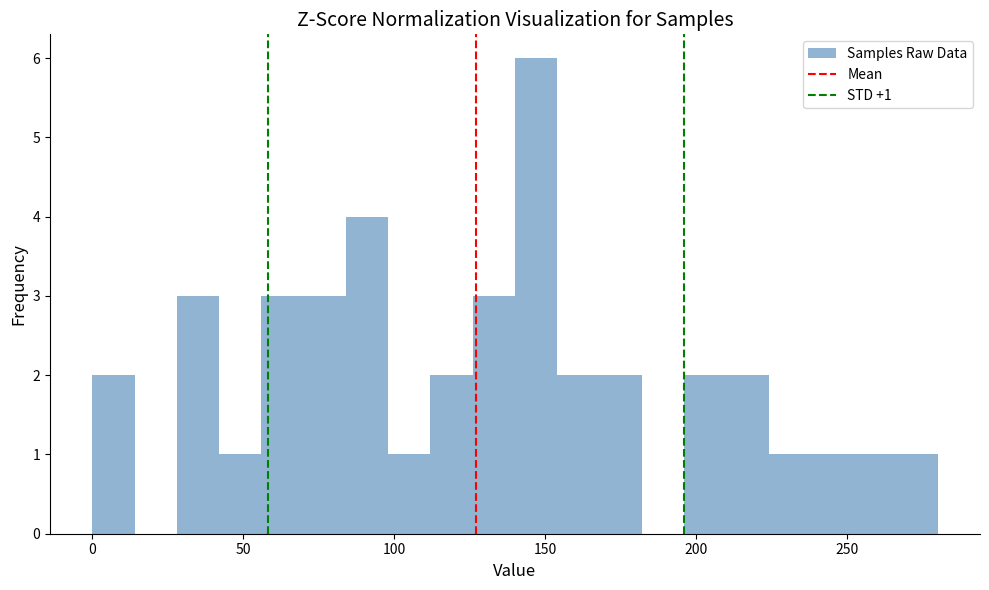

Around what value on the x-axis is the tallest bar? Give the approximate position of its centre, as read against the axis.

145